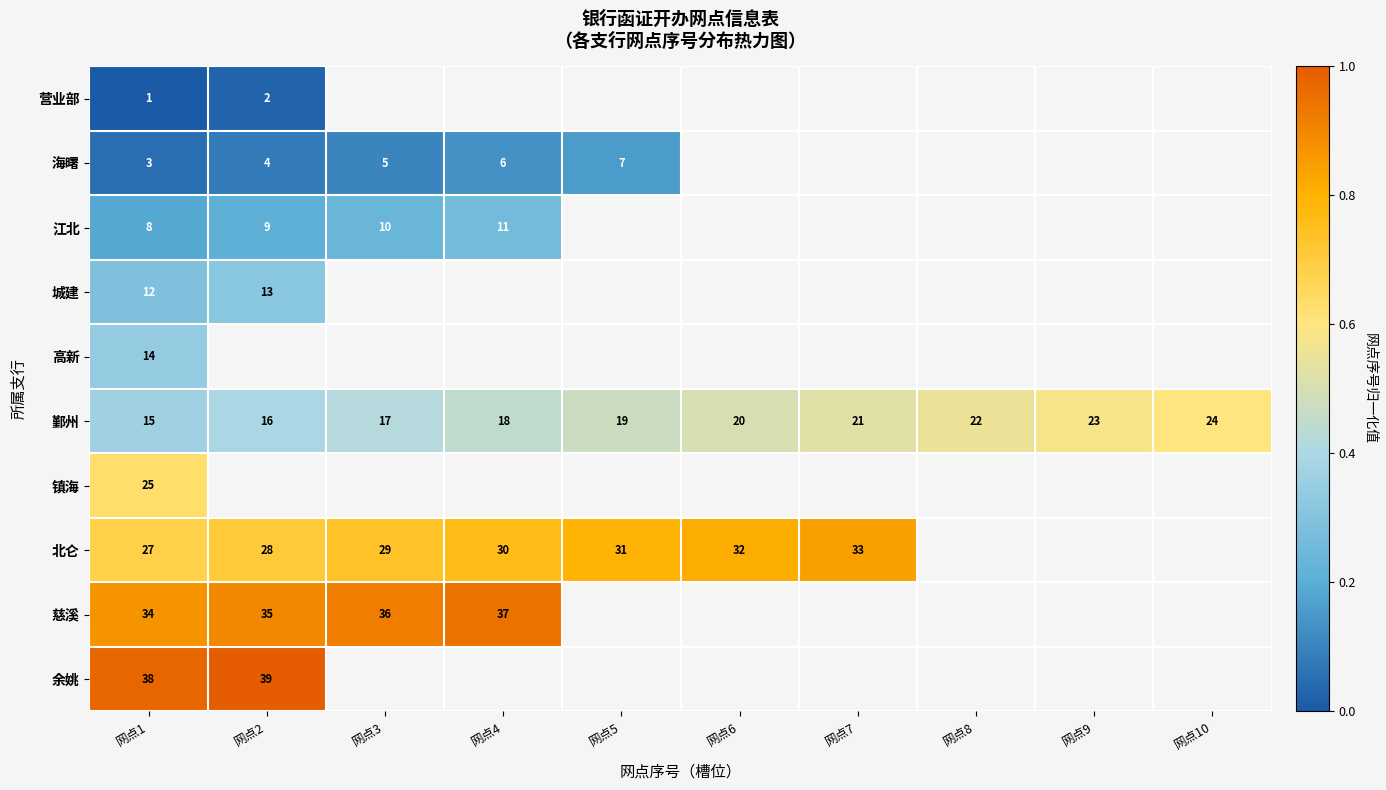

Rank the categories by 鄞州 value from highest to lowest.

网点10, 网点9, 网点8, 网点7, 网点6, 网点5, 网点4, 网点3, 网点2, 网点1